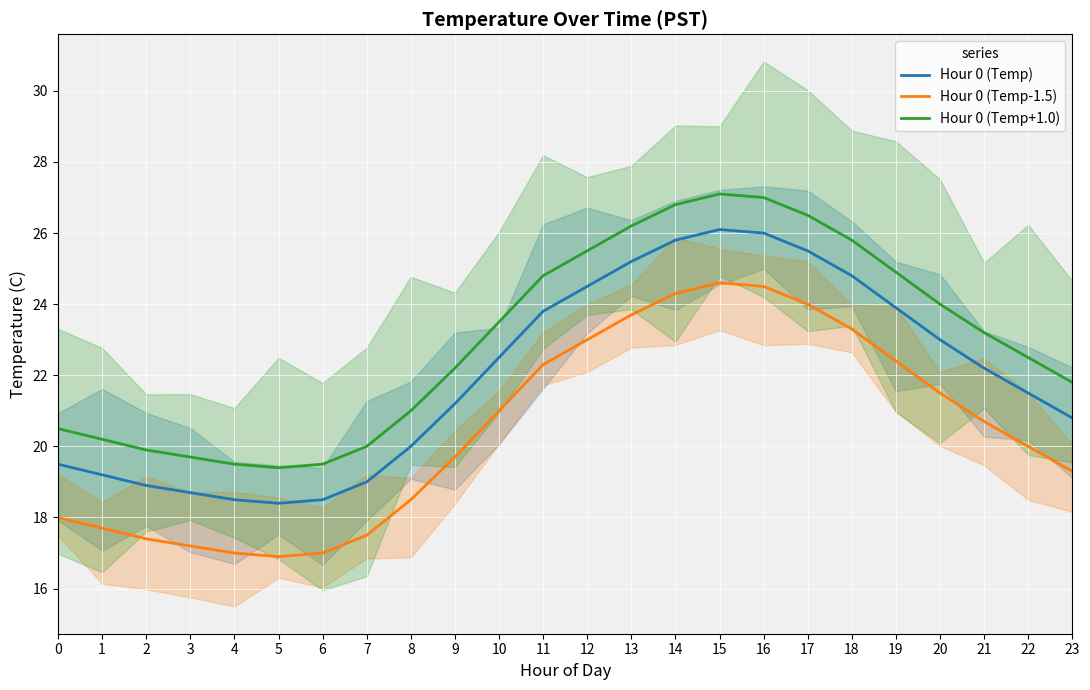

Is it true that Hour 0 (Temp) equals 43.8 at 15?

False